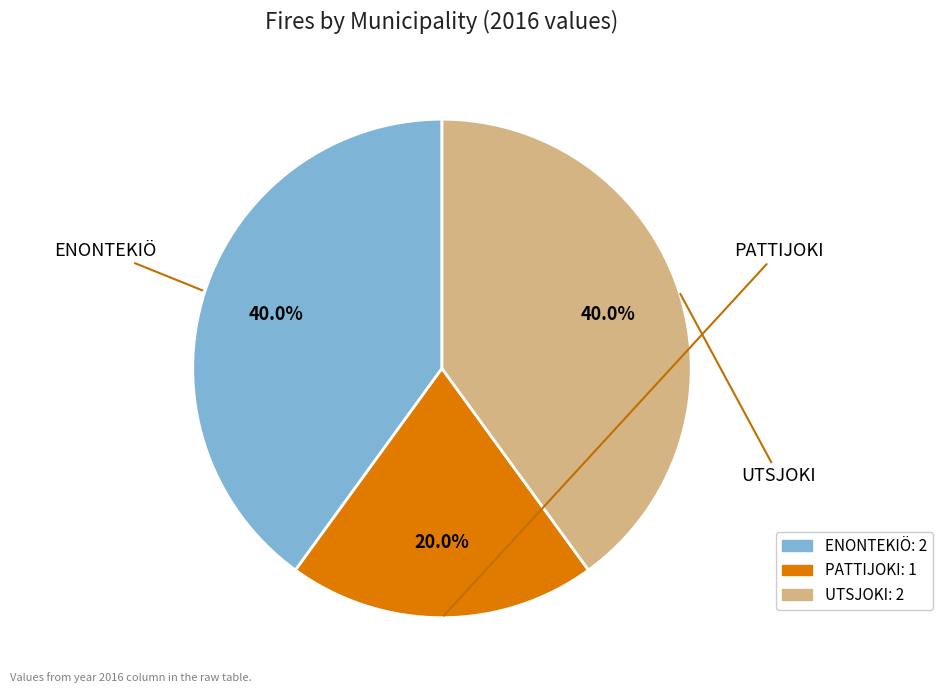

Combined, what portion of the pie is UTSJOKI and ENONTEKIÖ?

80.0%